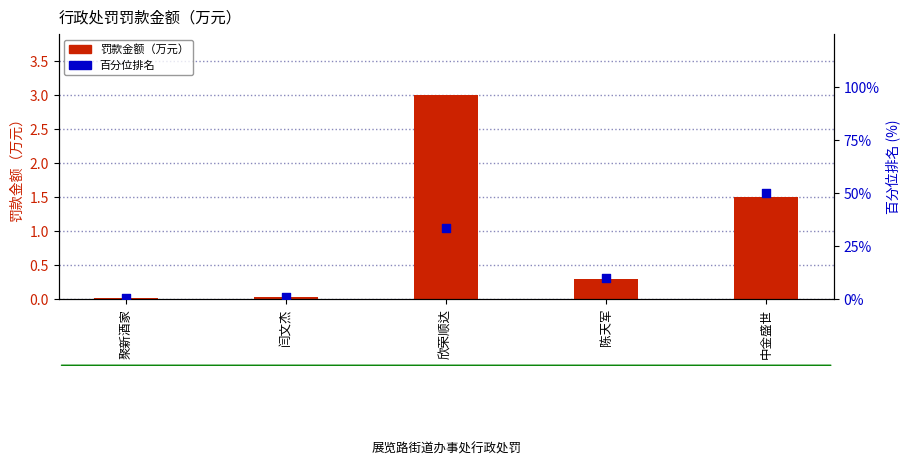

At which category is the sum across all series the highest?

中金盛世